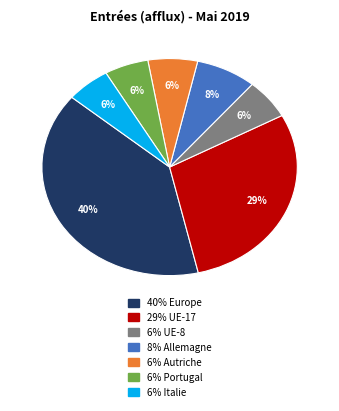

Is there a majority slice in this chart?

No